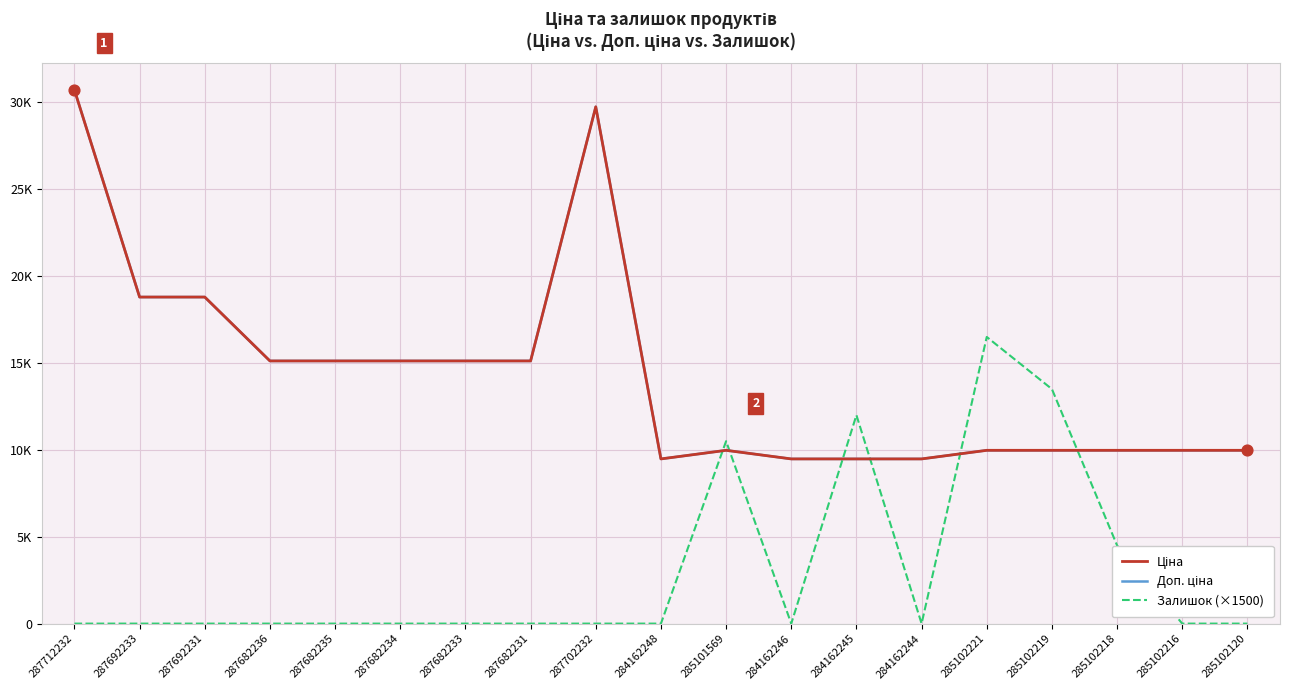

Does the chart have visible grid lines?

Yes